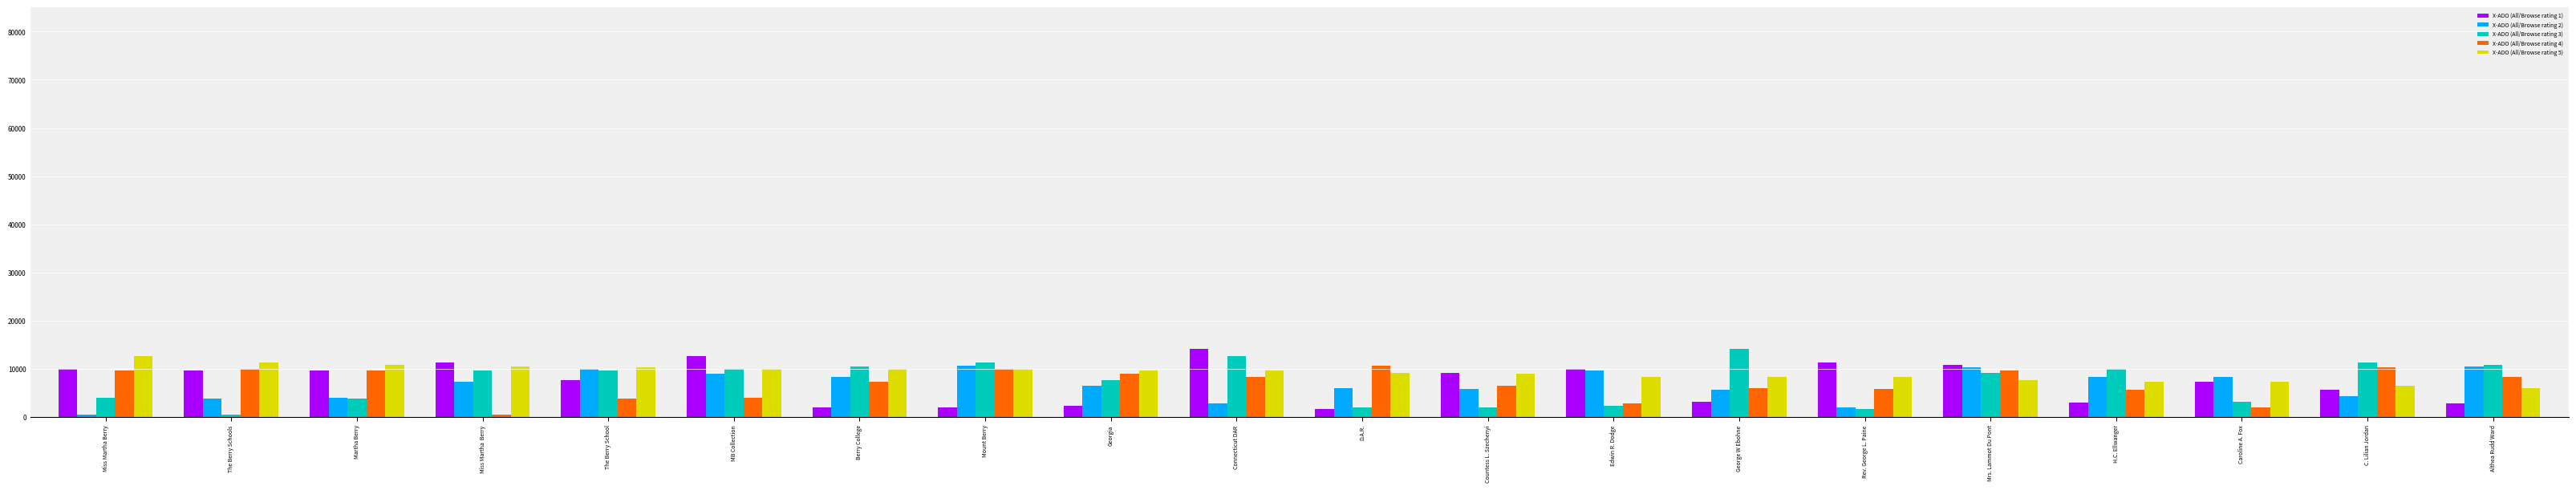

What is the greatest value displayed?

14086